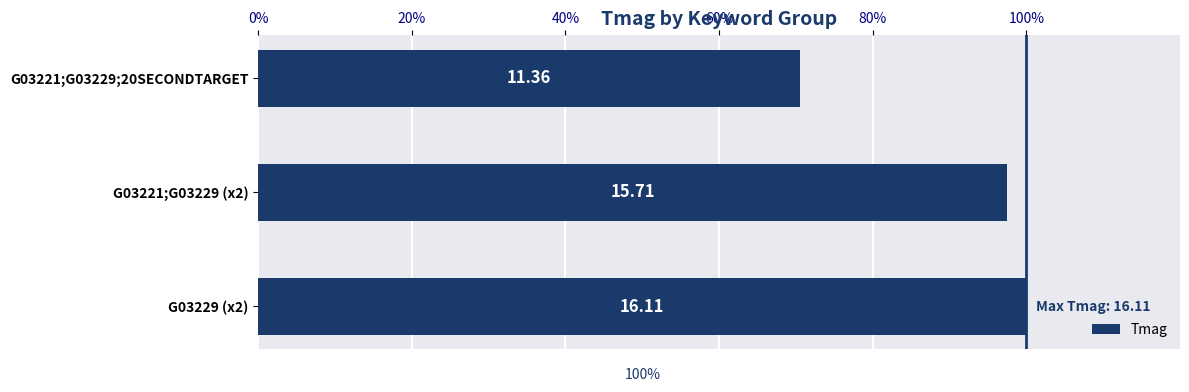

What is the maximum value shown in the chart?

16.1